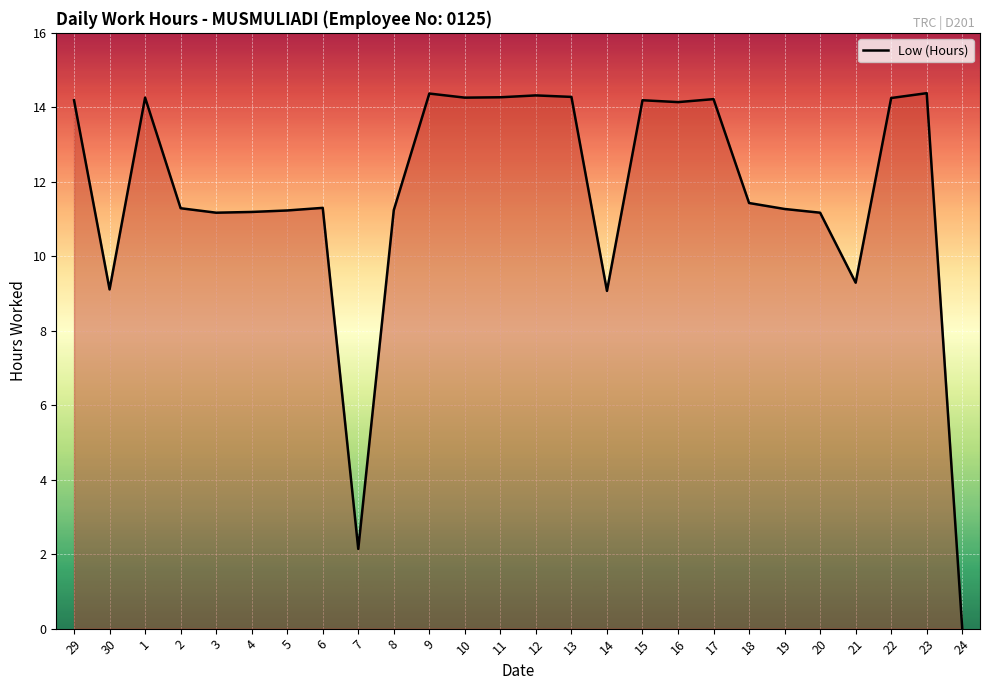

What is the change in value from 7 to 13?

+12.1